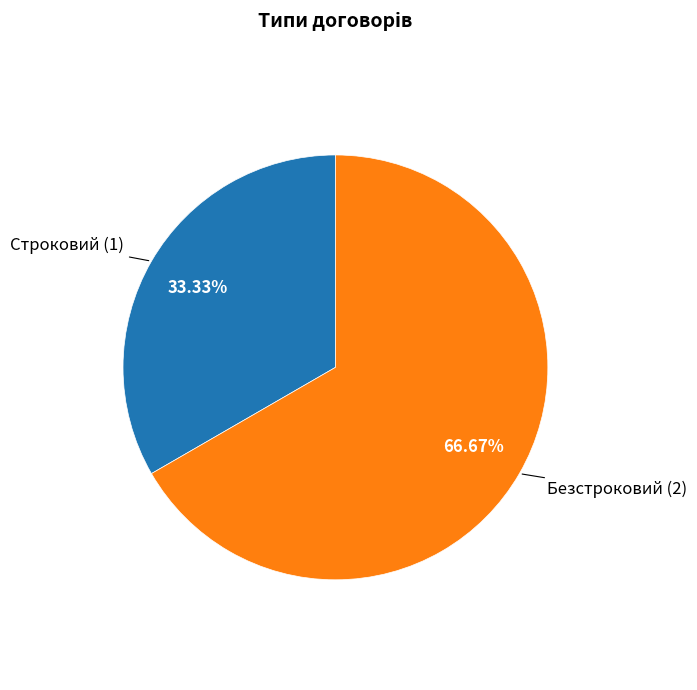

Is there any slice that represents more than half of the pie?

Yes